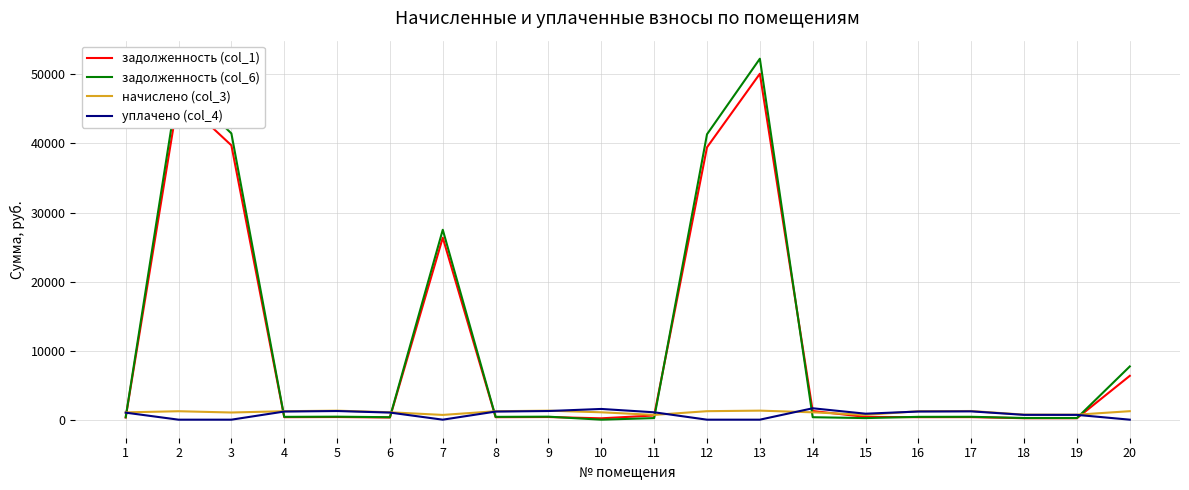

Which series ends up on top after the final intersection of задолженность (col_1) and начислено (col_3)?

задолженность (col_1)